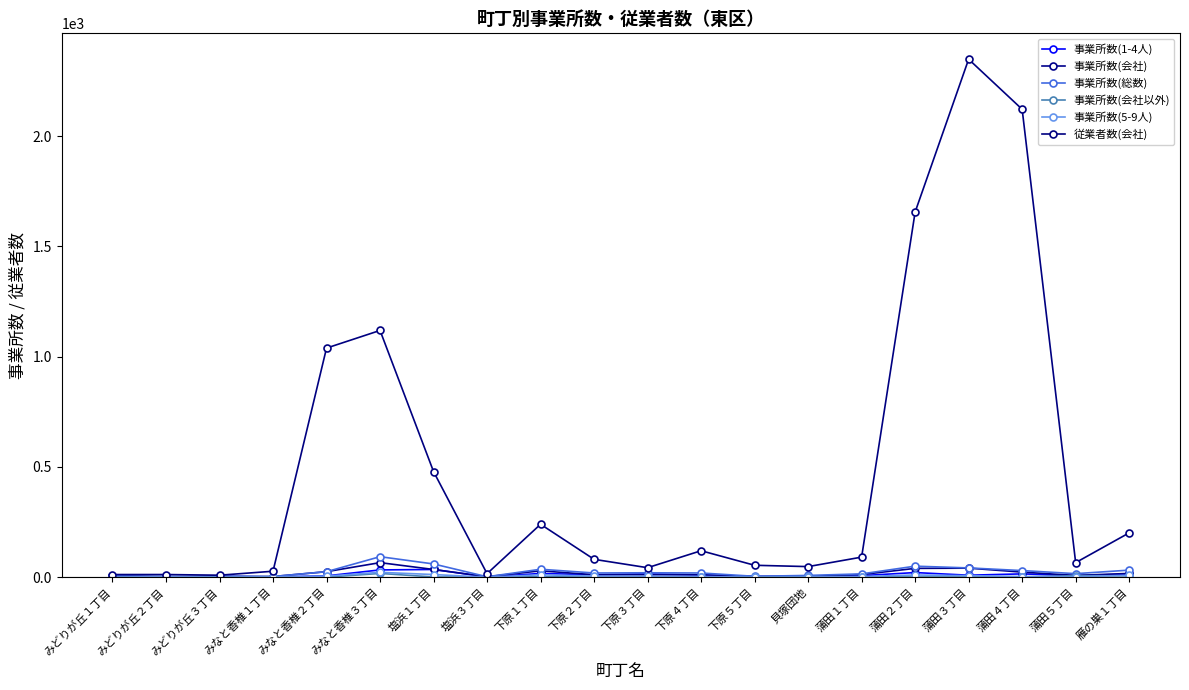

At which category is the sum across all series the highest?

蒲田３丁目